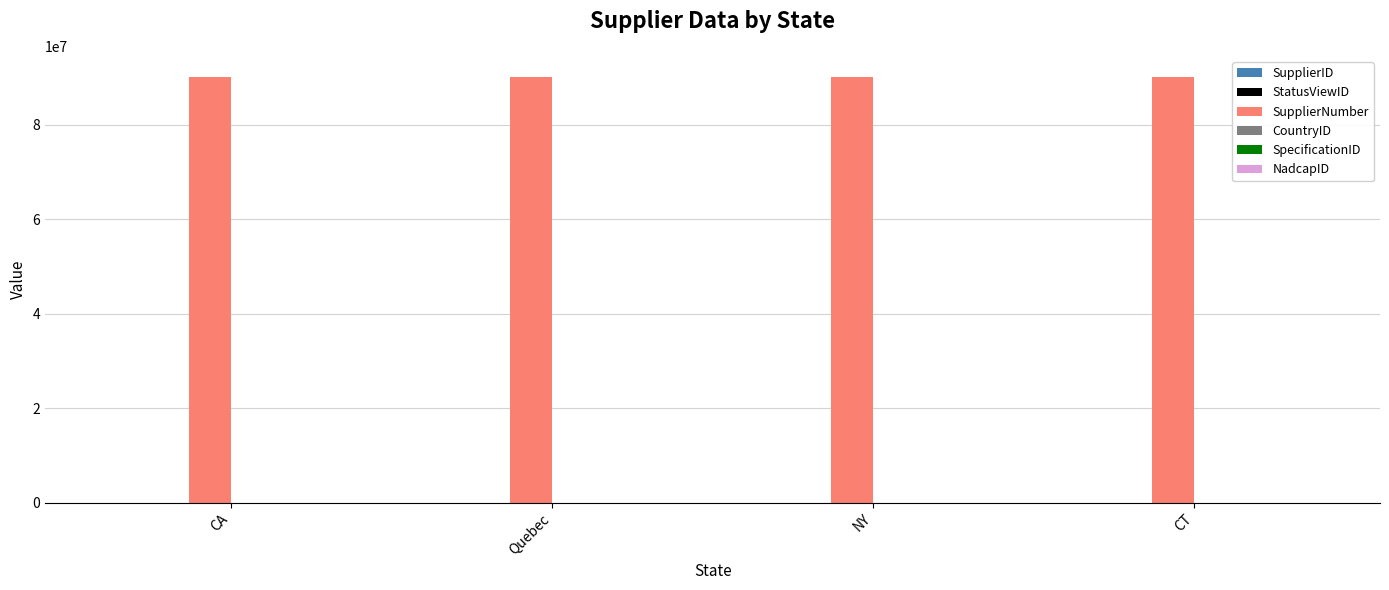

What is the maximum value for SupplierNumber?

90053973